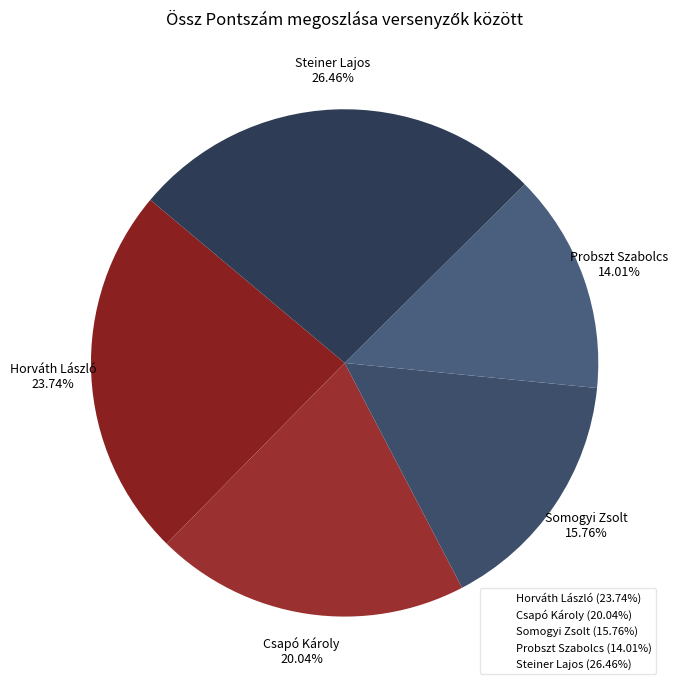

Rank the categories by value from lowest to highest.

Probszt Szabolcs, Somogyi Zsolt, Csapó Károly, Horváth László, Steiner Lajos